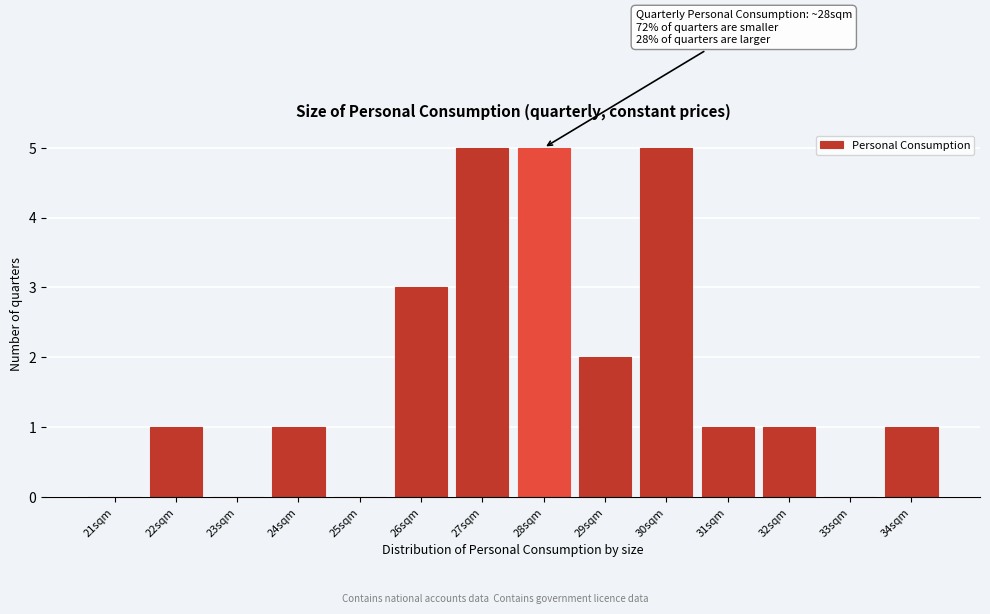

Reading left to right, list all the values displayed in this chart.

21sqm=0	22sqm=1	23sqm=0	24sqm=1	25sqm=0	26sqm=3	27sqm=5	28sqm=5	29sqm=2	30sqm=5	31sqm=1	32sqm=1	33sqm=0	34sqm=1